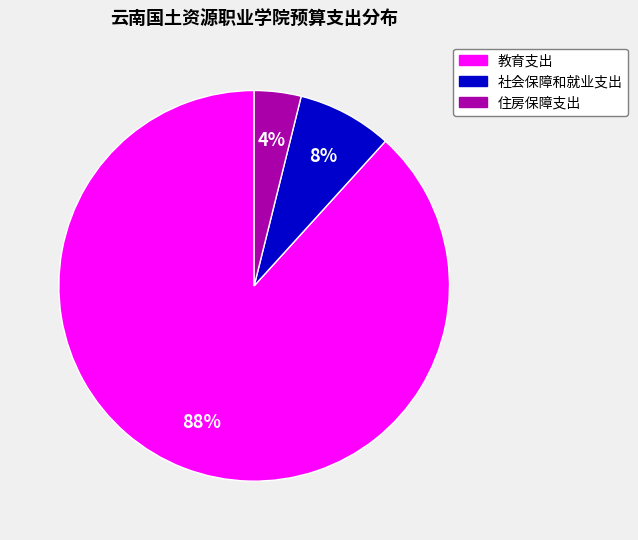

Does 教育支出 represent more than half of the total?

Yes